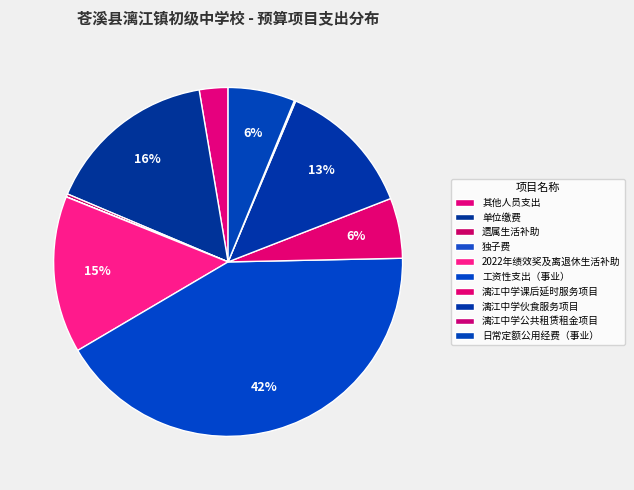

To the nearest percent, what portion does 工资性支出（事业） represent?

42%